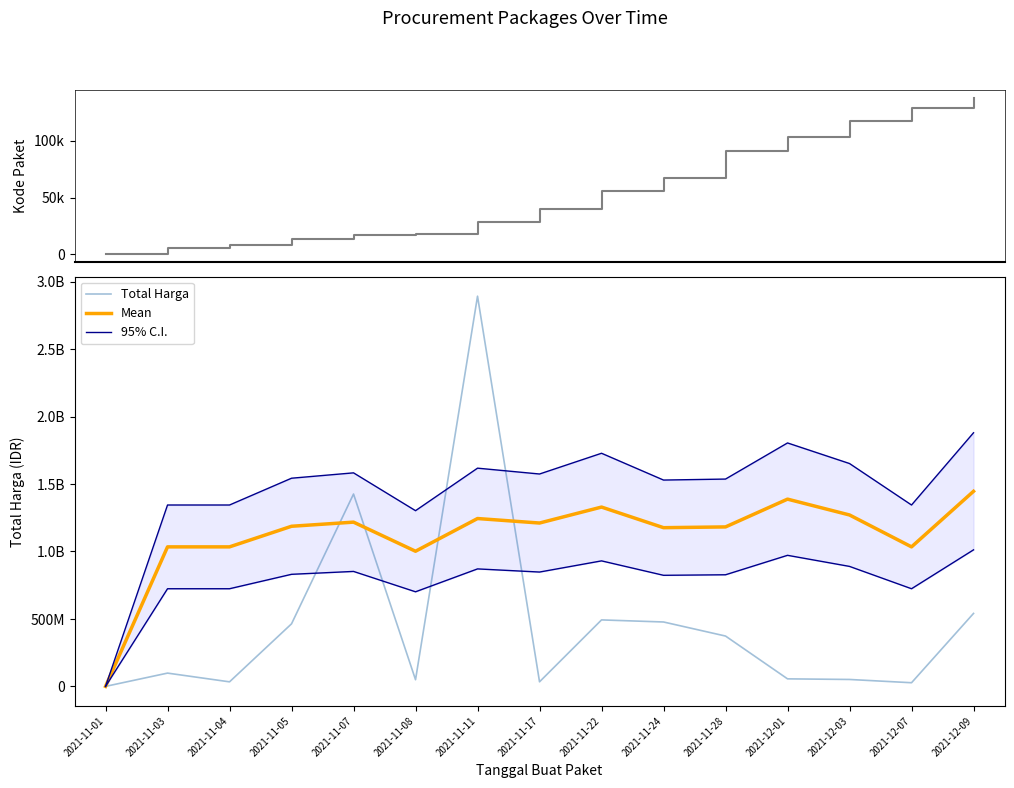

How many lines are shown in the chart?

4